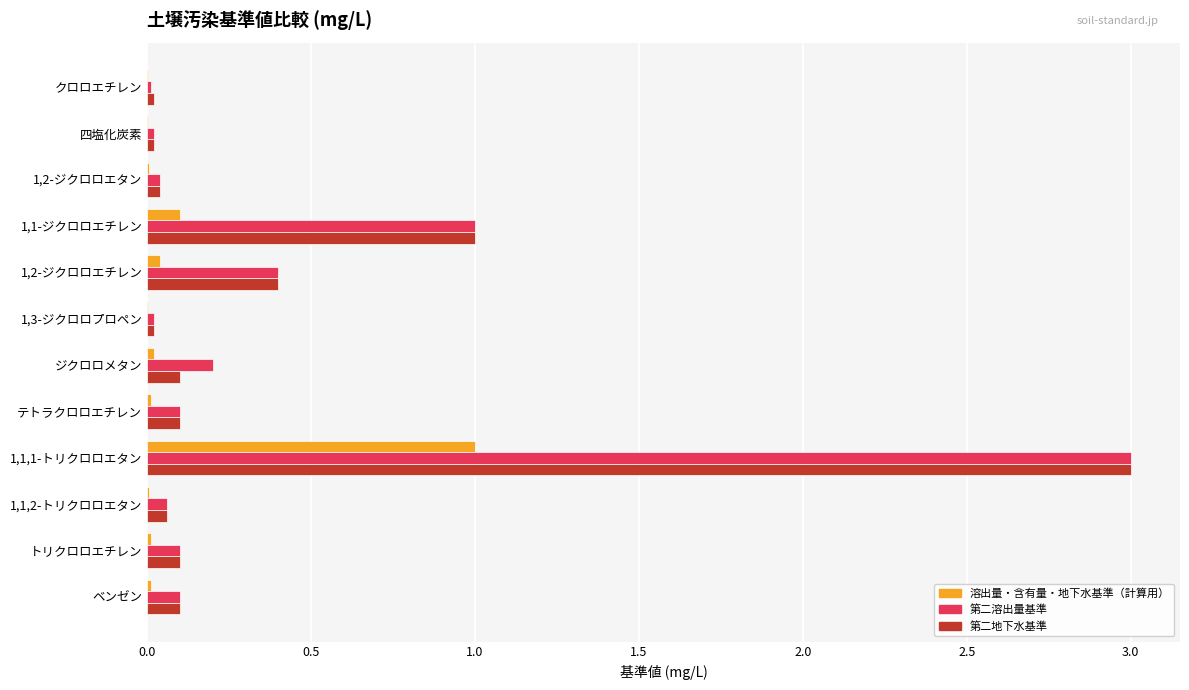

At which category is the sum across all series the highest?

1,1,1-トリクロロエタン